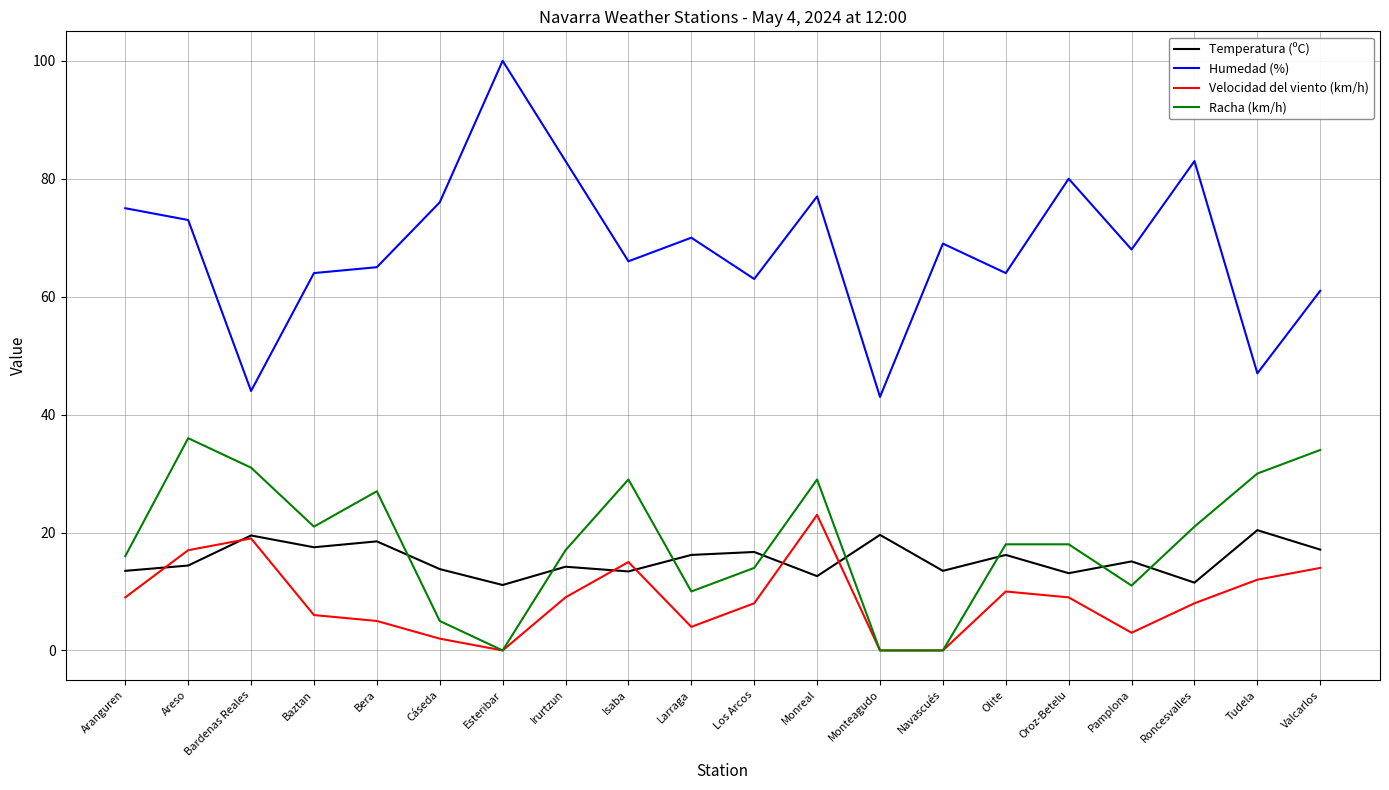

Which category has the highest value in the Humedad (%) series?

Esteribar